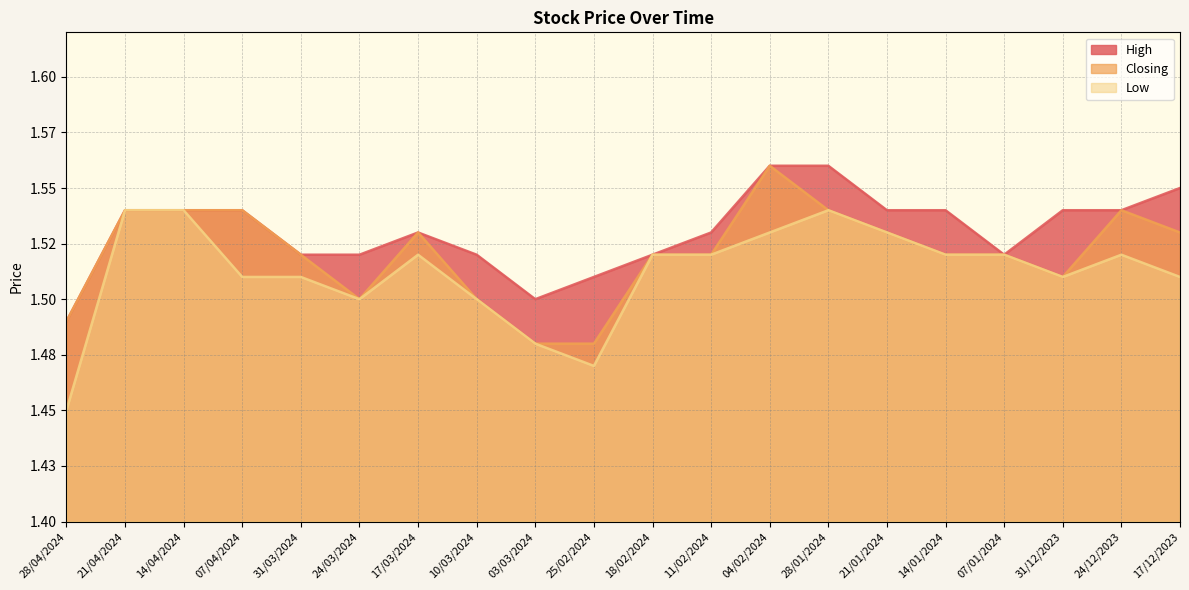

True or false: Closing has more than 1 points higher than both neighbors.

True